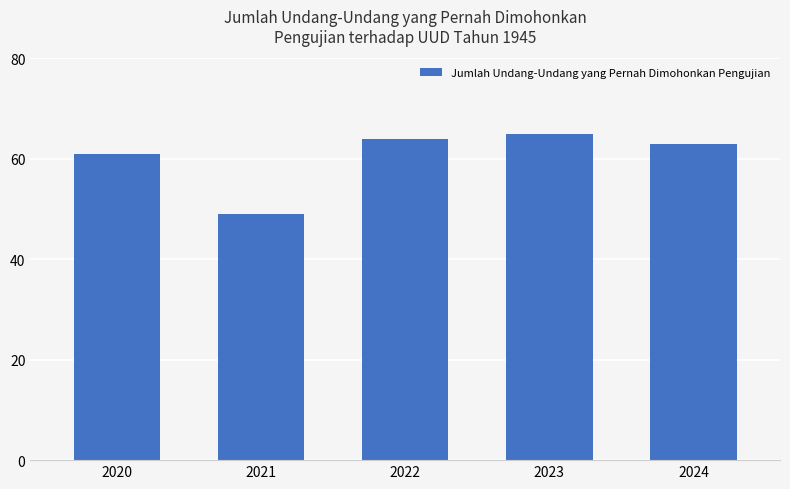

How many values are below 63?

2